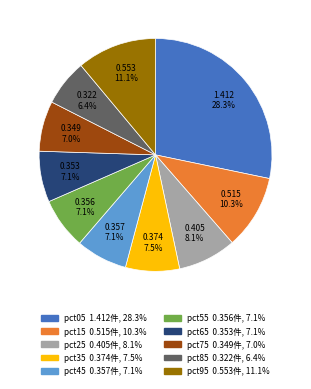

To the nearest percent, what is the difference between the largest and smallest slice percentages?

22%